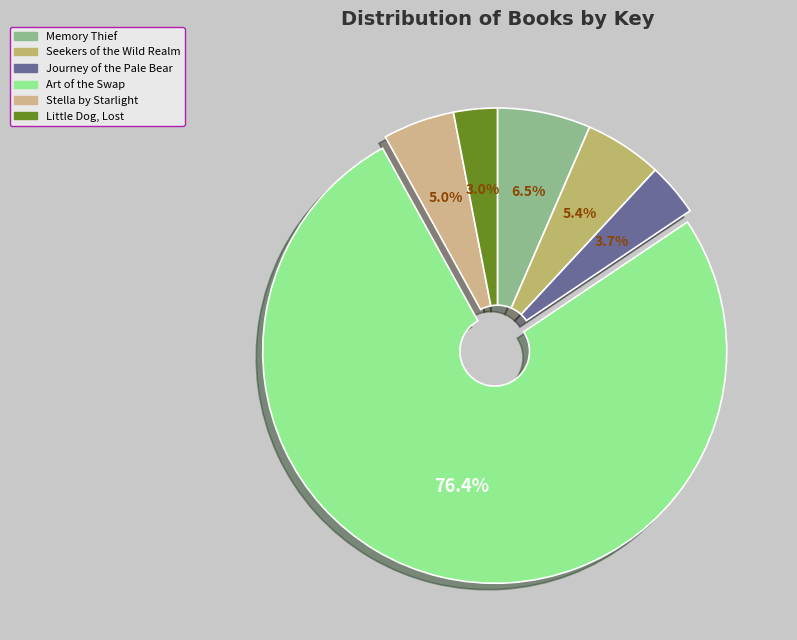

Which slice represents more than half of the pie?

Art of the Swap